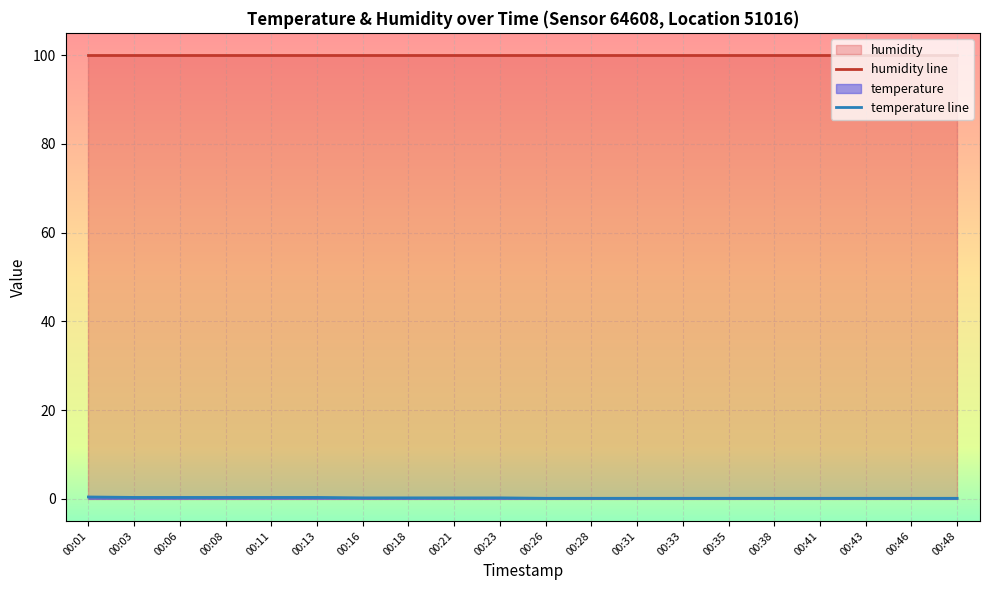

Which category has the lowest value across all series?

00:26